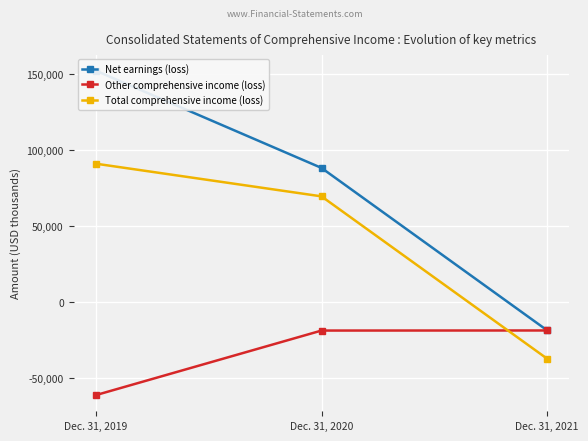

Between Dec. 31, 2019 and Dec. 31, 2020, which series saw the biggest shift?

Net earnings (loss)